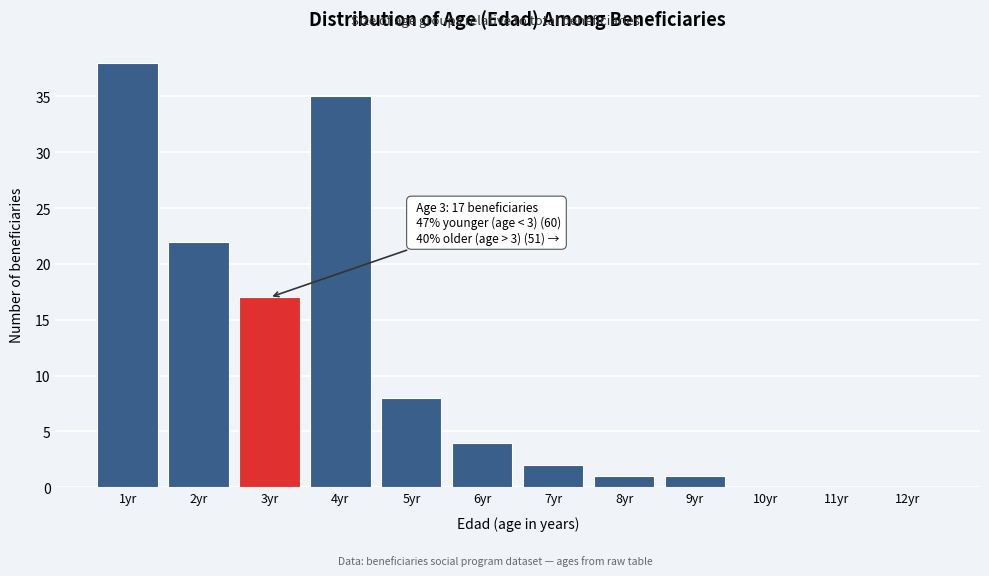

Reading right to left, transcribe all the data shown in this chart.

12yr=0	11yr=0	10yr=0	9yr=1	8yr=1	7yr=2	6yr=4	5yr=8	4yr=35	3yr=17	2yr=22	1yr=38